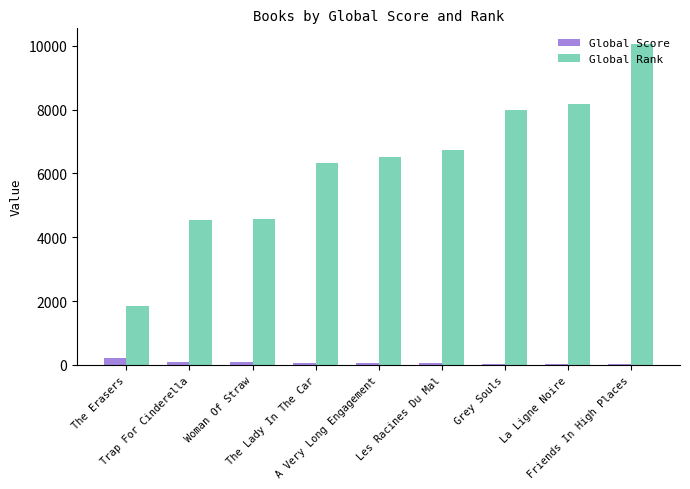

Between The Erasers and Les Racines Du Mal, which series saw the biggest shift?

Global Rank